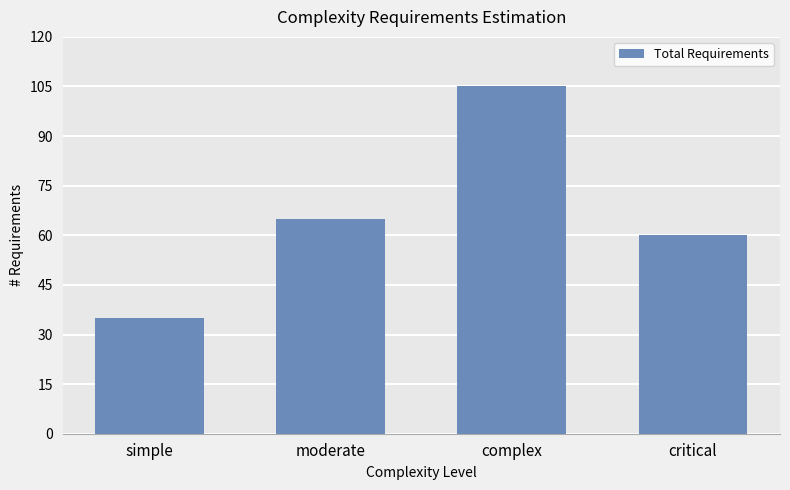

Reading right to left, list all the values displayed in this chart.

critical=60	complex=105	moderate=65	simple=35